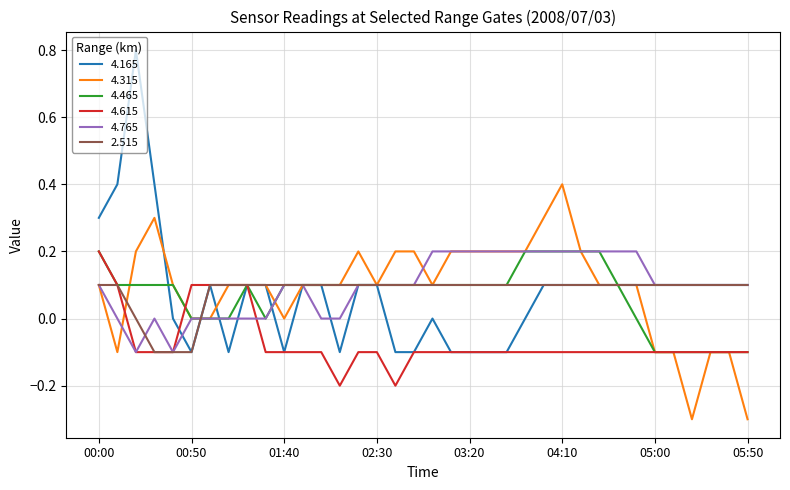

Which series has the largest range (max minus min)?

4.165